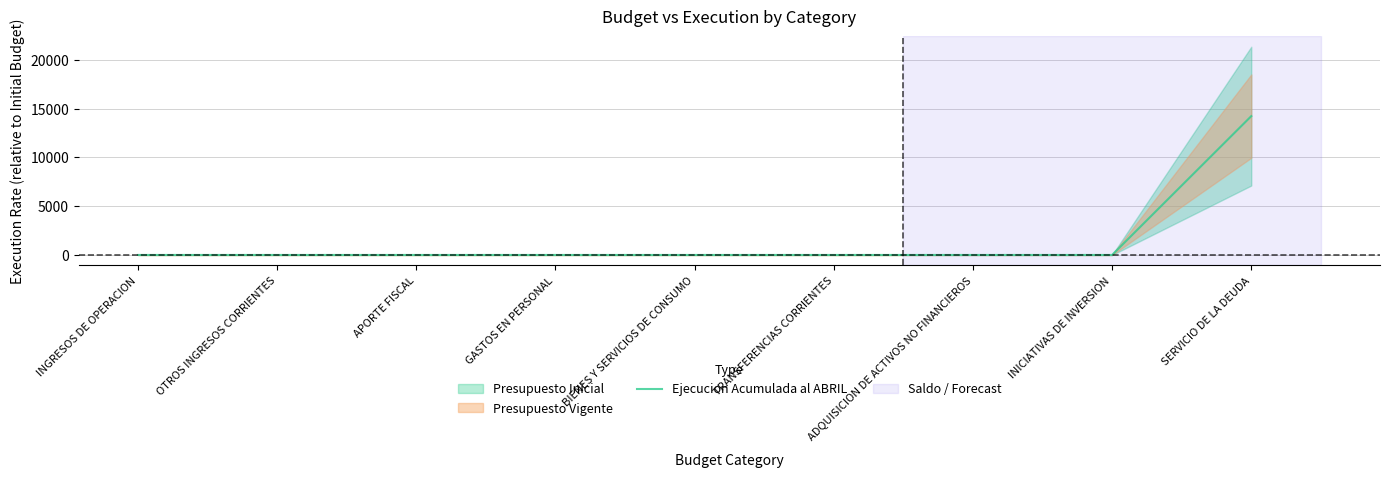

What position from the right is BIENES Y SERVICIOS DE CONSUMO?

5